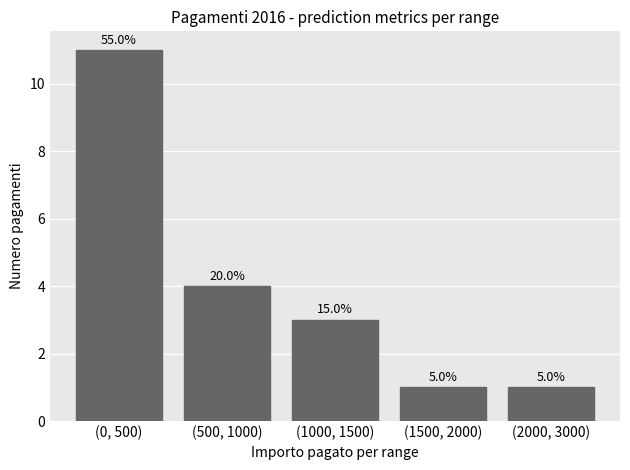

Does the chart contain any negative values?

No